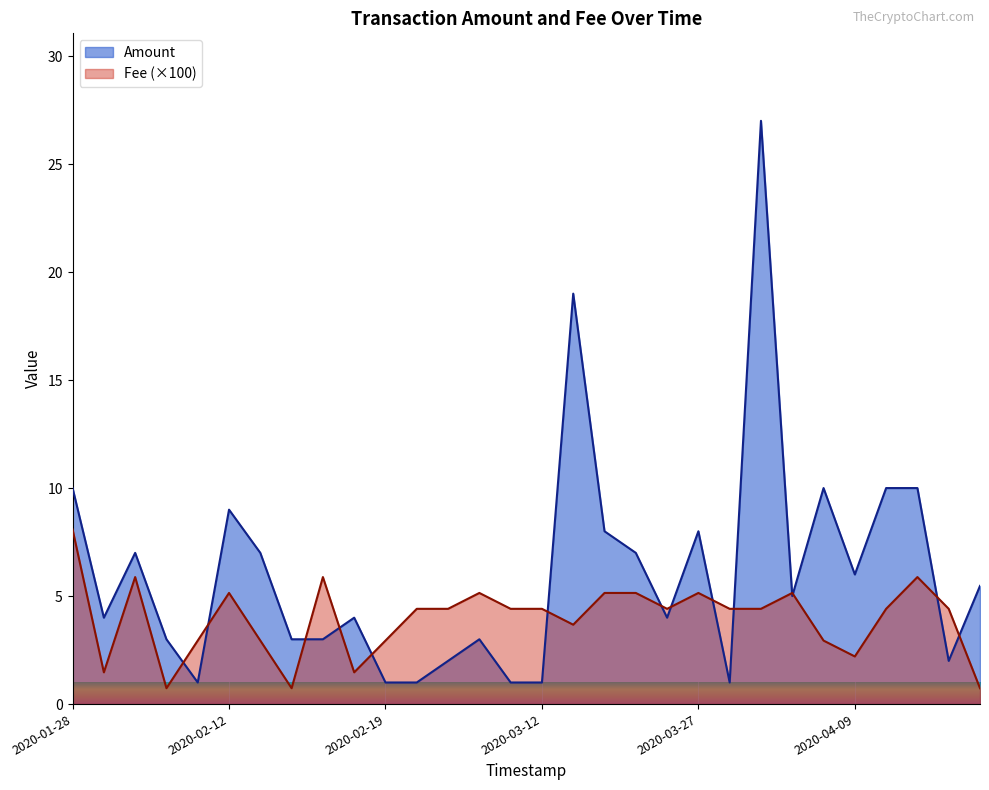

Where does the Amount series first go above 5?

2020-01-28